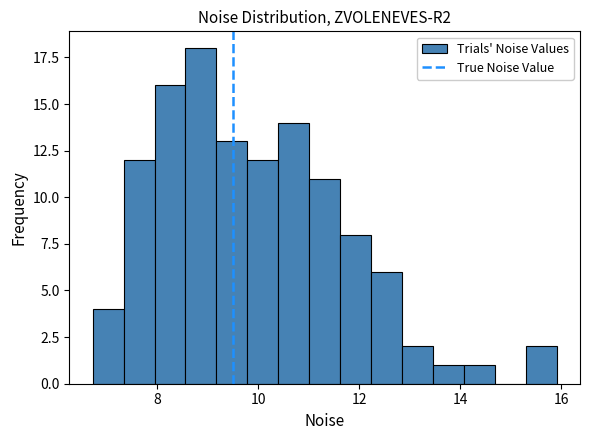

Around what value on the x-axis is the tallest bar? Give the approximate position of its centre, as read against the axis.

8.8